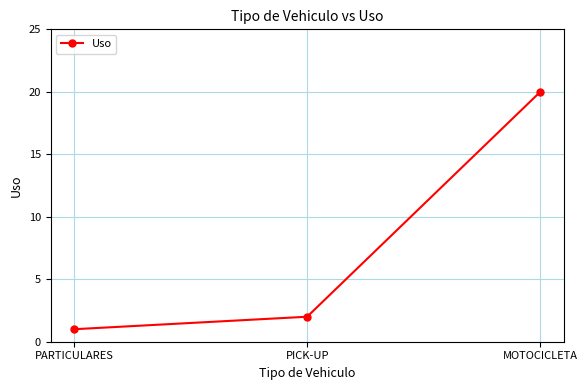

Which has a higher value, PARTICULARES or PICK-UP?

PICK-UP